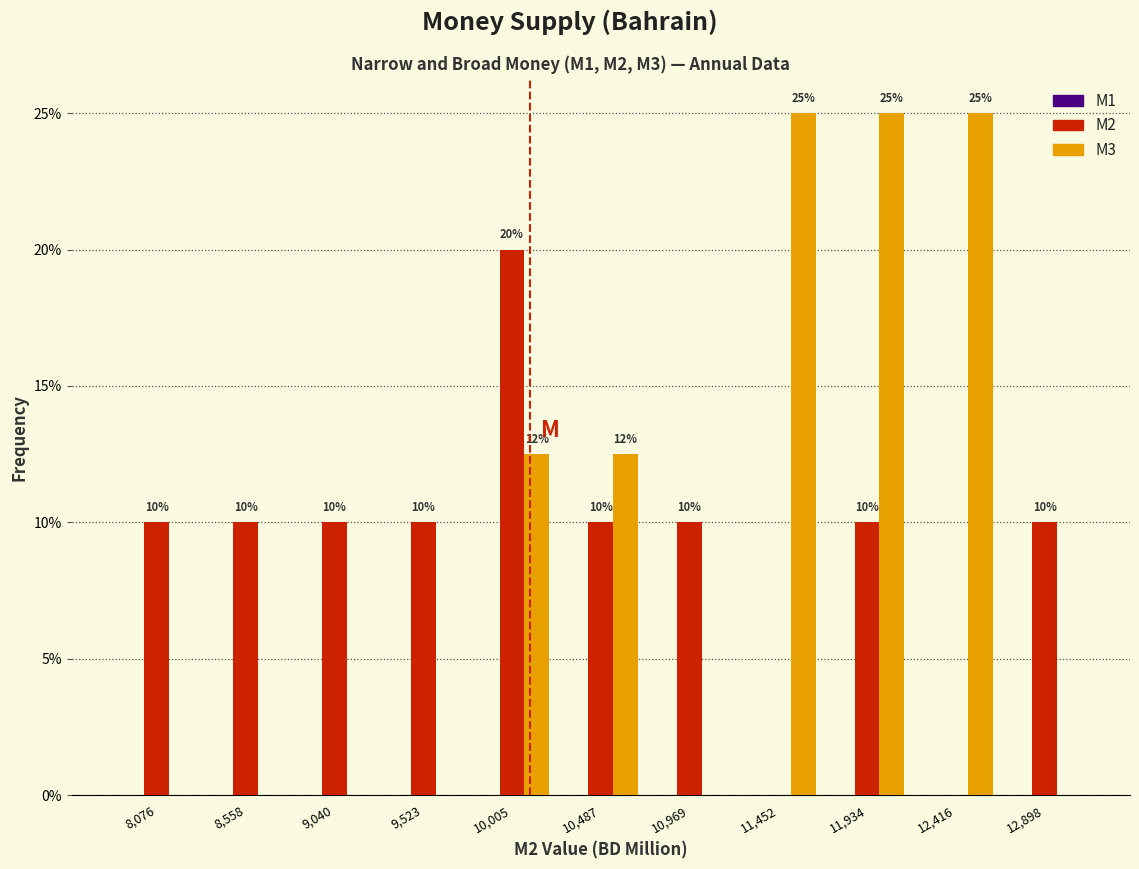

What is the greatest value displayed?

25.0